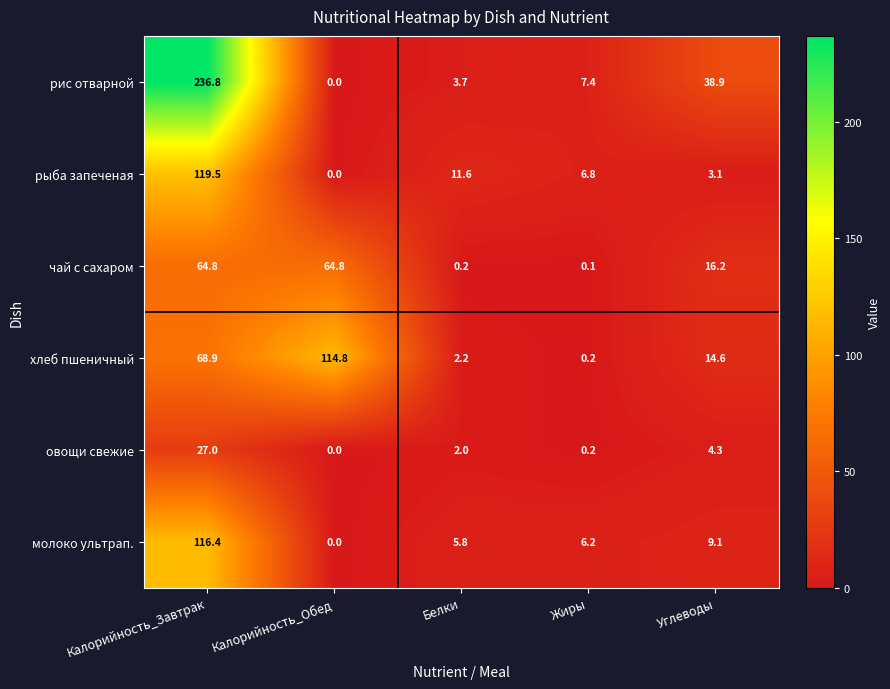

At which label is хлеб пшеничный closest to 57?

Калорийность_Завтрак